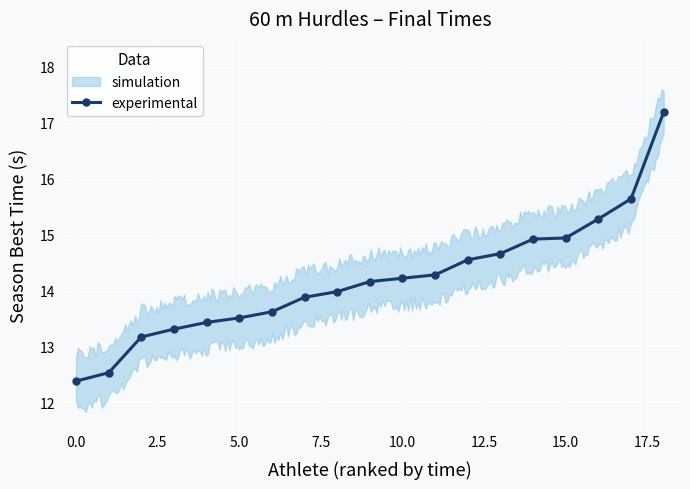

Which has a higher value, 17.5 or 7.5?

17.5